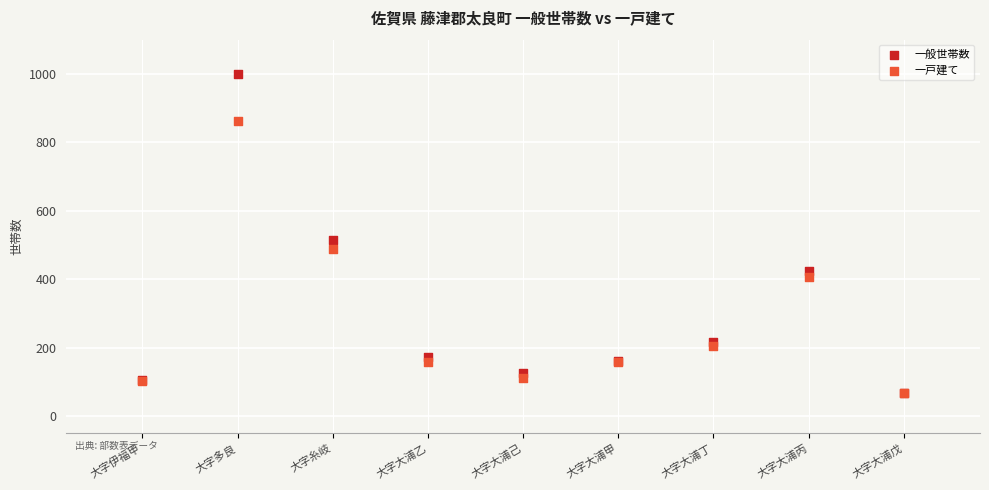

In the 一般世帯数 series, what Y value is closest to 534?

515